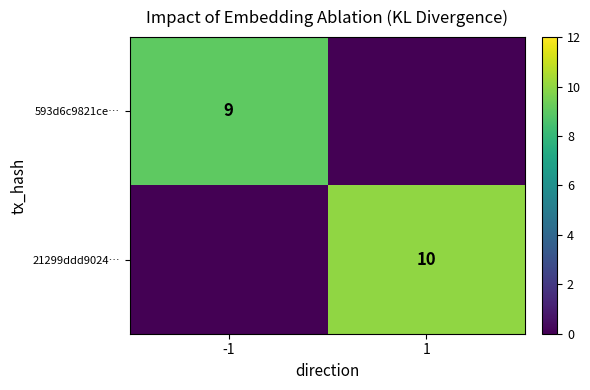

Is the value of 593d6c9821ce… at -1 greater than the value of 21299ddd9024… at 1?

No